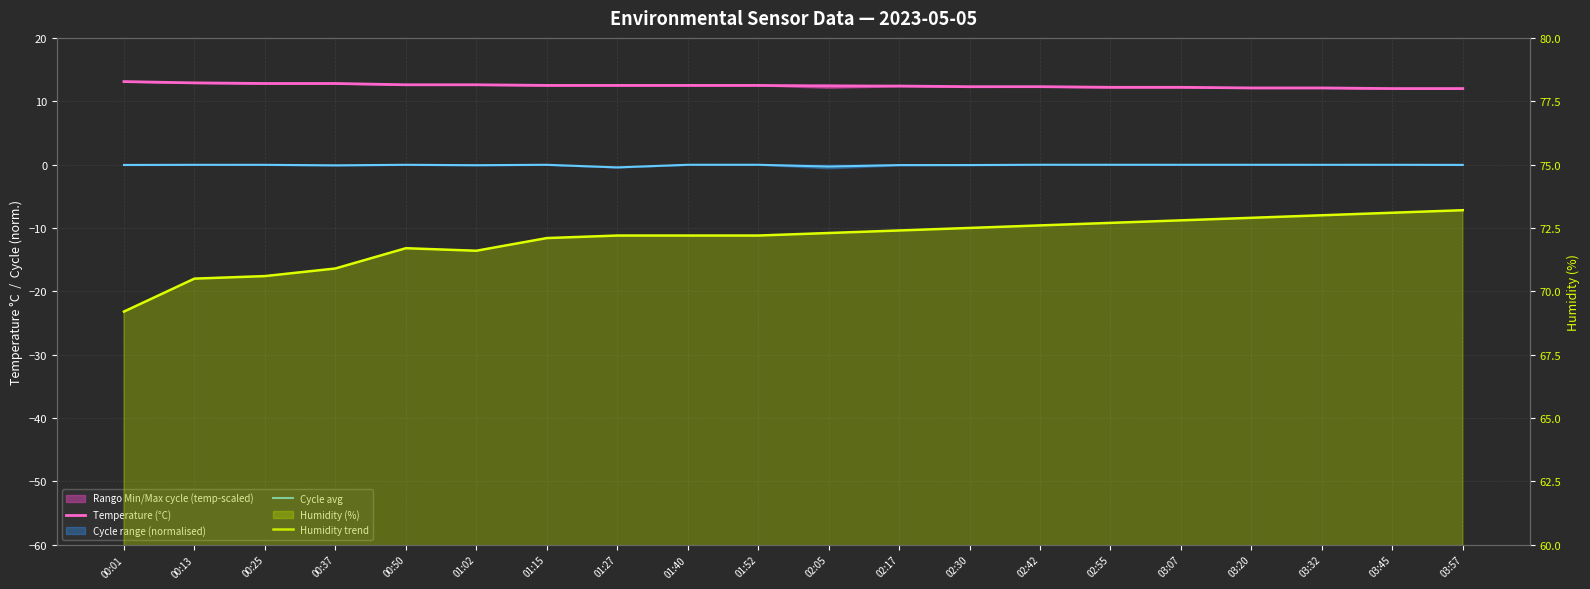

What is the label of the 20th point from the left?

03:57